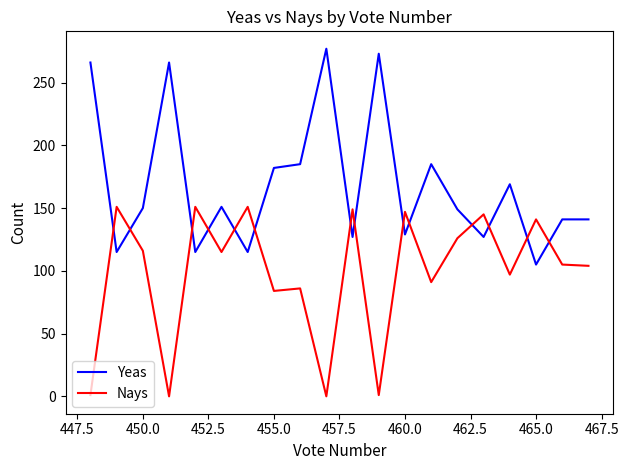

What are all the series names shown in the legend?

Yeas, Nays